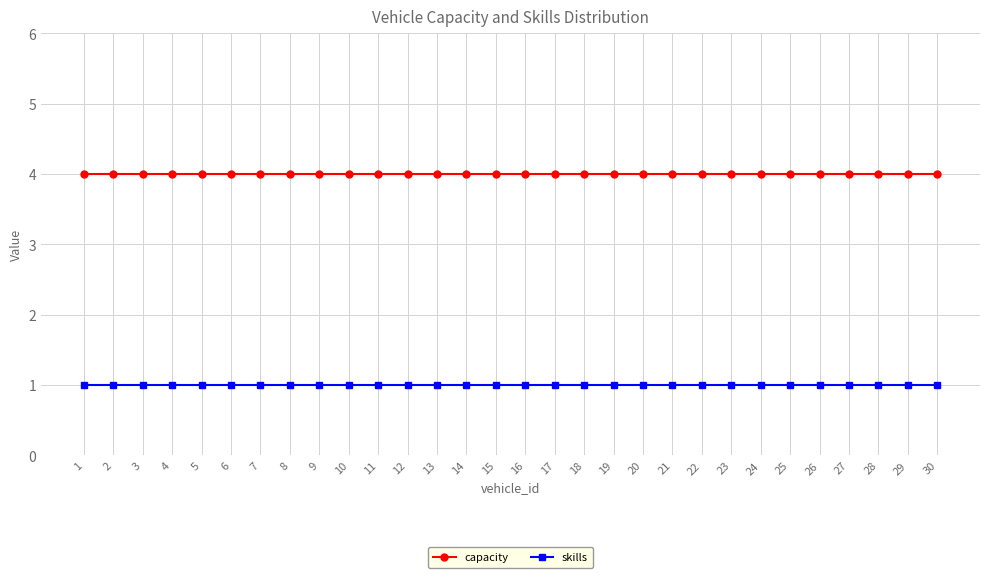

True or false: capacity and skills intersect in this chart.

False